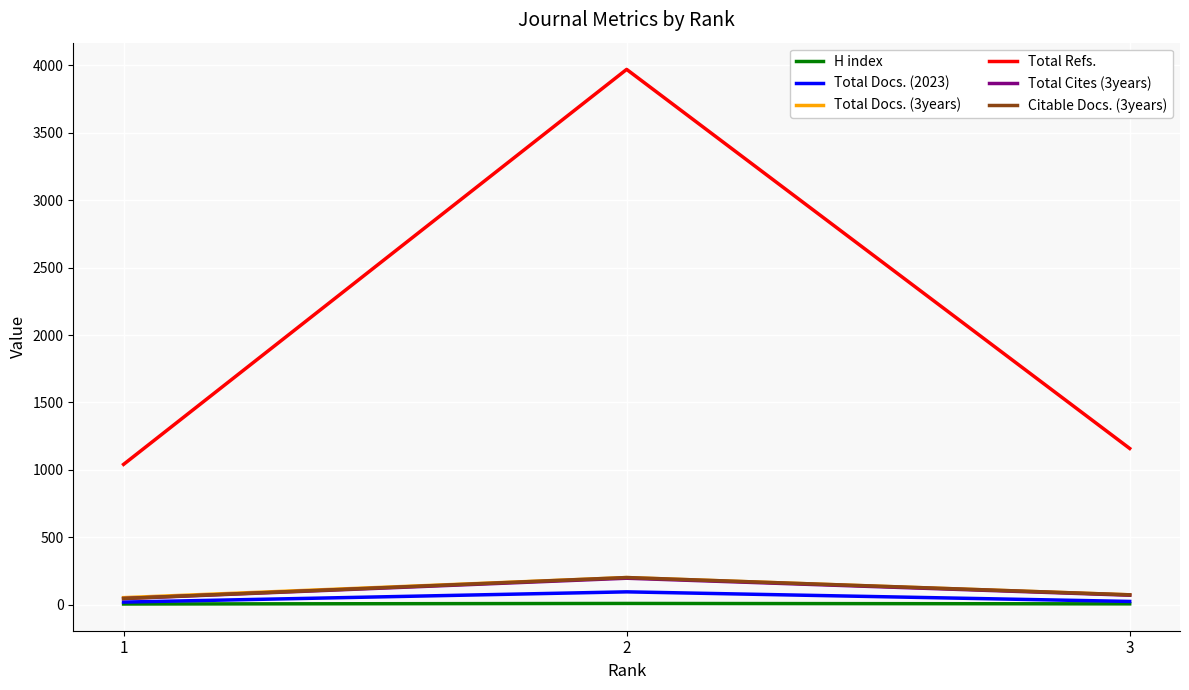

What are all the series names shown in the legend?

H index, Total Docs. (2023), Total Docs. (3years), Total Refs., Total Cites (3years), Citable Docs. (3years)